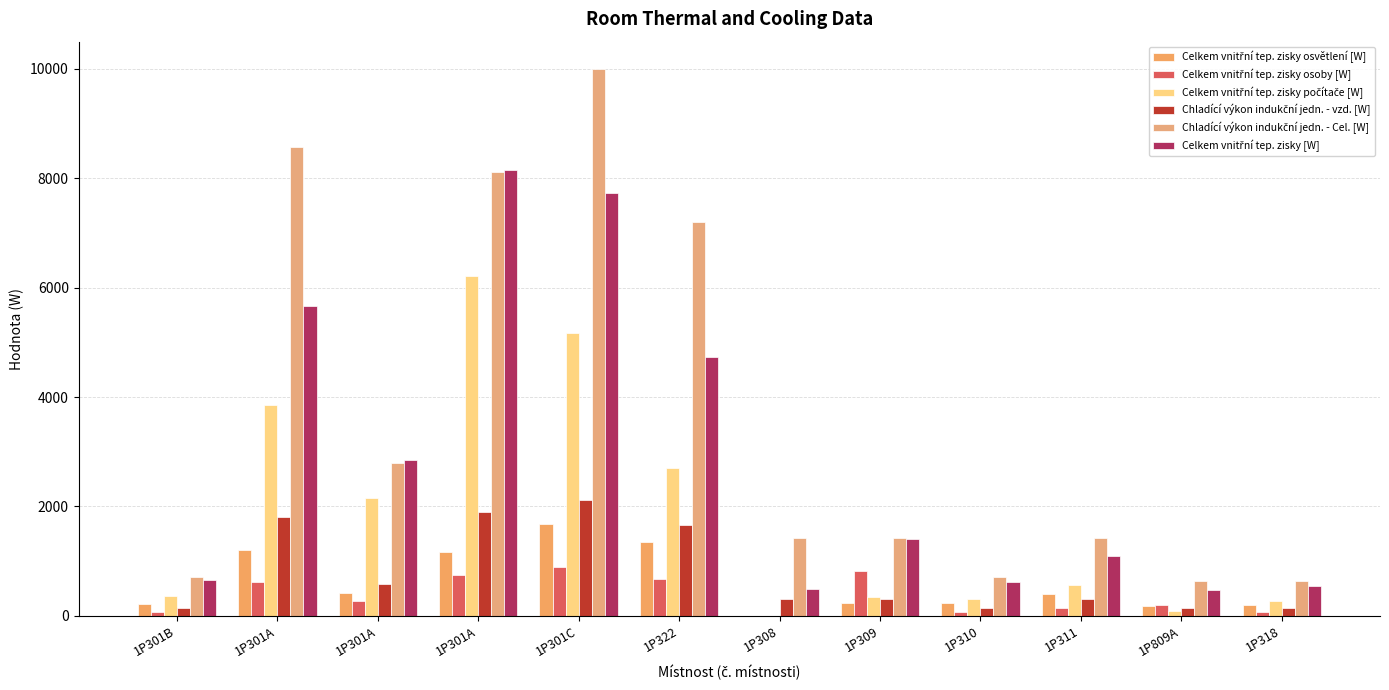

Count the number of data series in this chart.

6